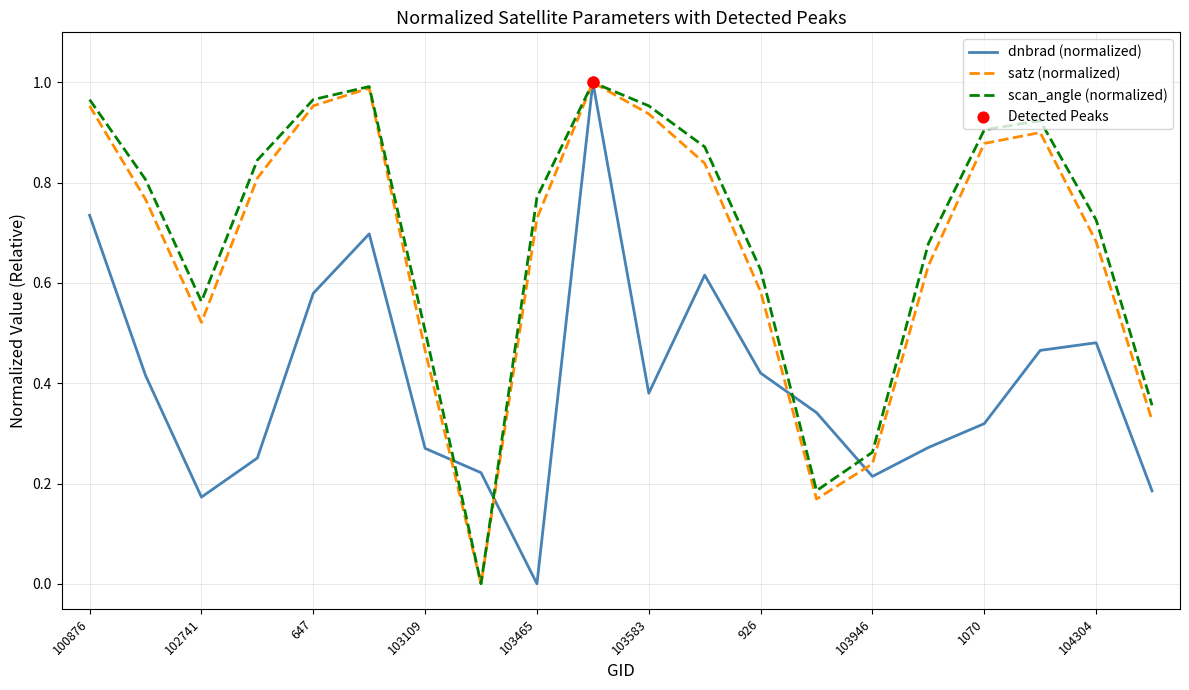

Which series has the largest total across all categories?

scan_angle (normalized)